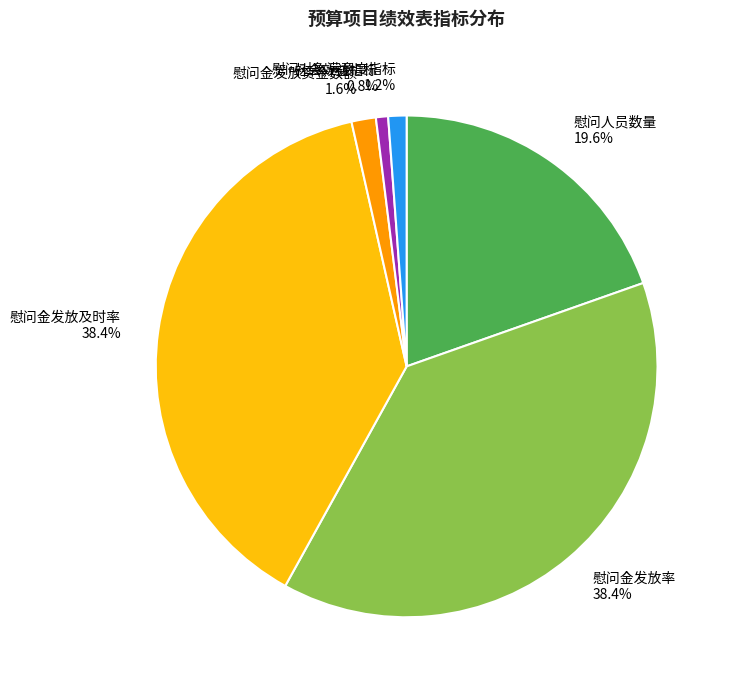

What percentage is the 慰问金发放资金数额 slice, to the nearest percent?

2%